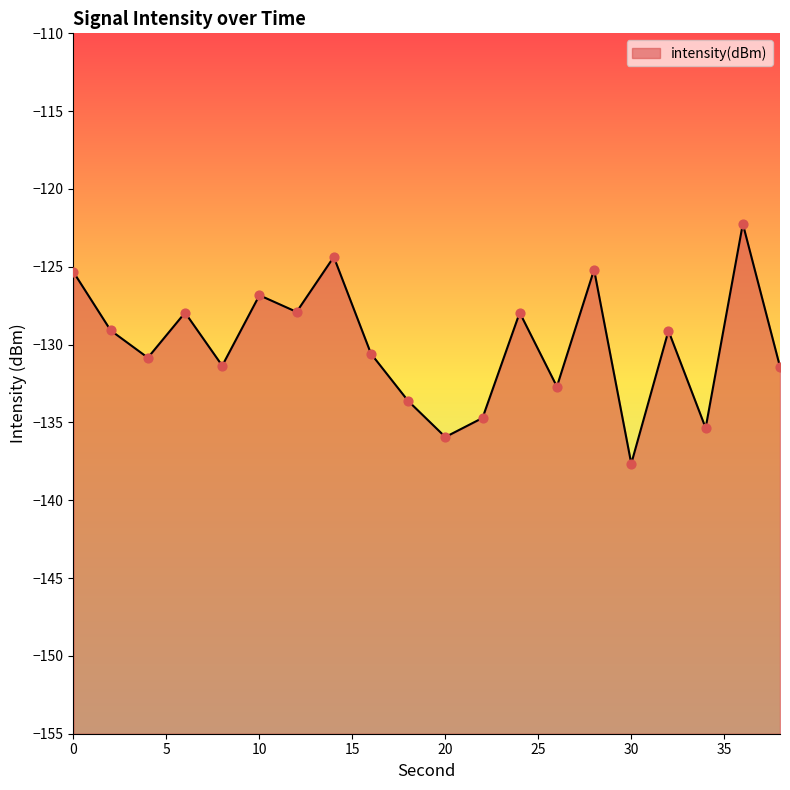

What is the change in value from 0 to 32?

-3.8